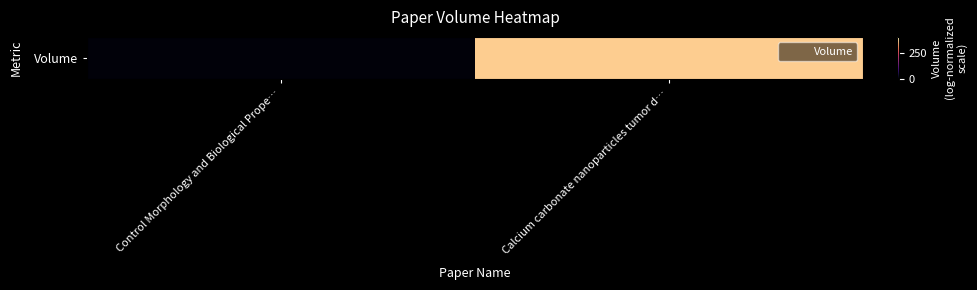

What is the change in value from Control Morphology and Biological Prope… to Calcium carbonate nanoparticles tumor d…?

+352